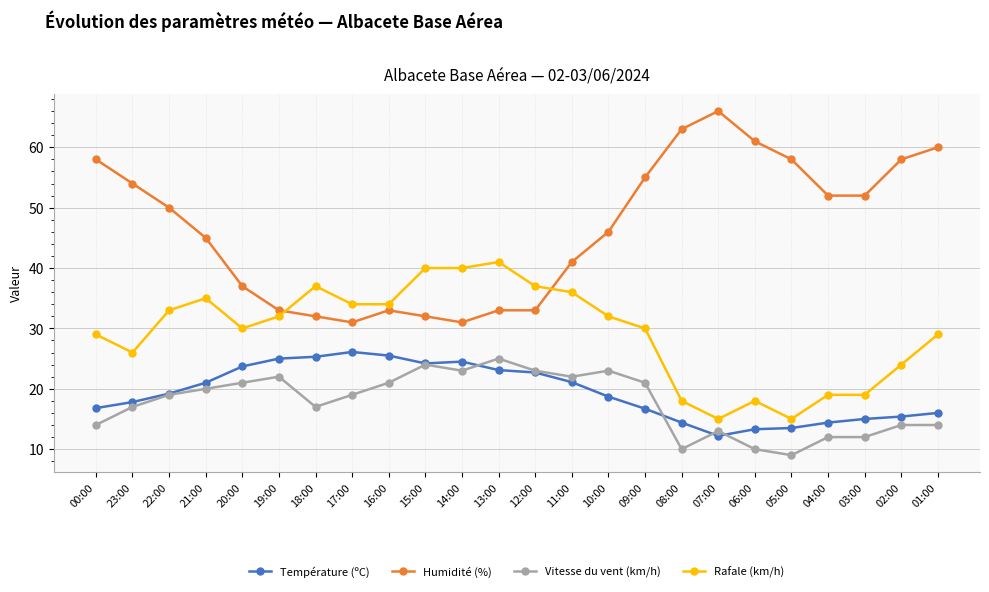

What is the average value of the Température (ºC) series?

19.4